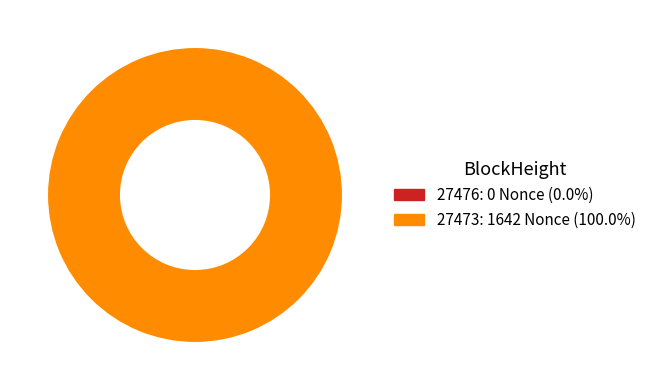

Which slice is the largest?

27473